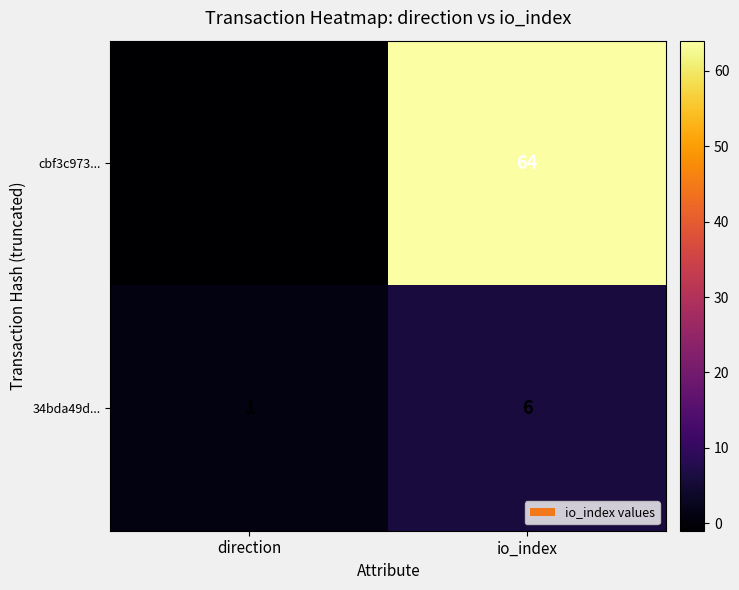

Which label corresponds to the smallest value in the chart?

direction